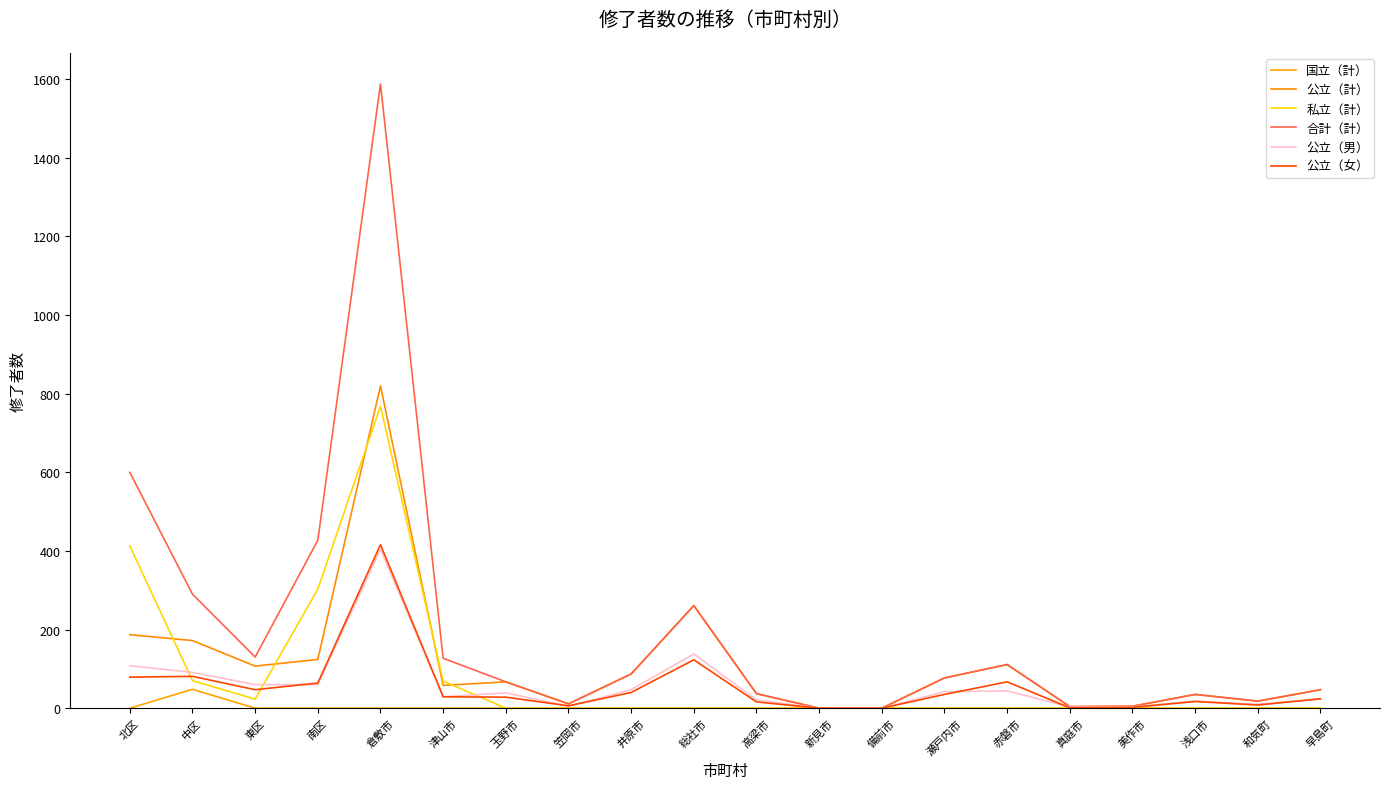

What is the total value across all series at 東区?

367